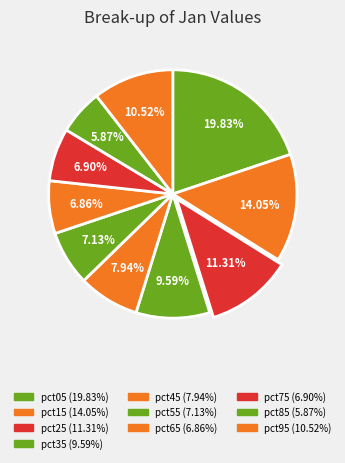

The pct35 slice represents 15% of the pie. True or false?

False